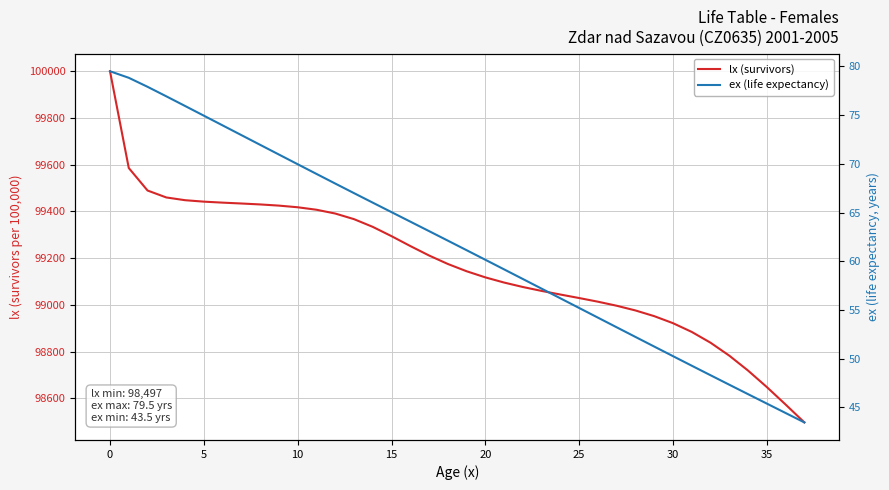

Which series changed the most between 10 and 12?

lx (survivors)